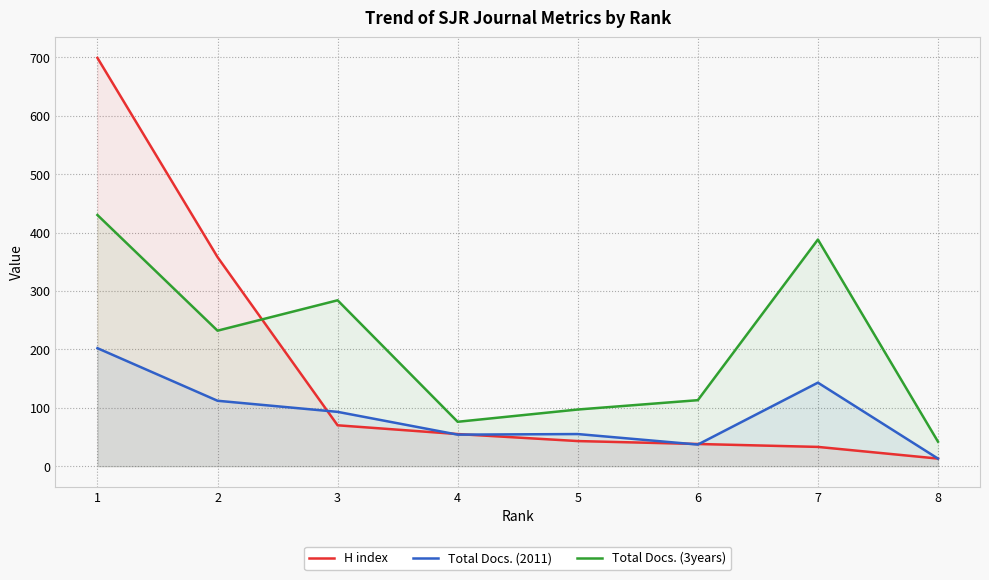

Where do Total Docs. (3years) and H index first cross each other?

2 and 3